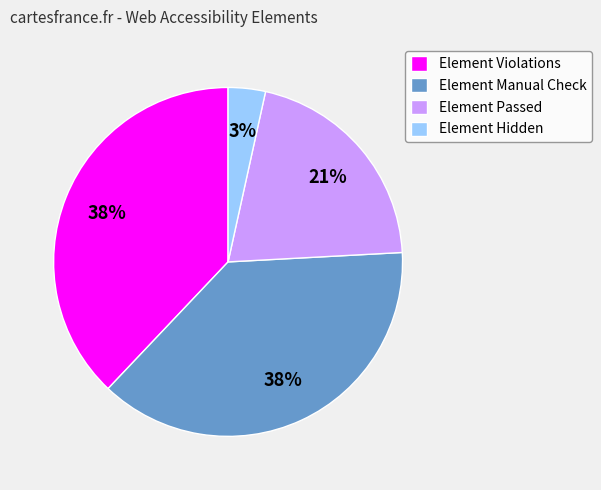

Does Element Violations account for over 50% of the chart?

No